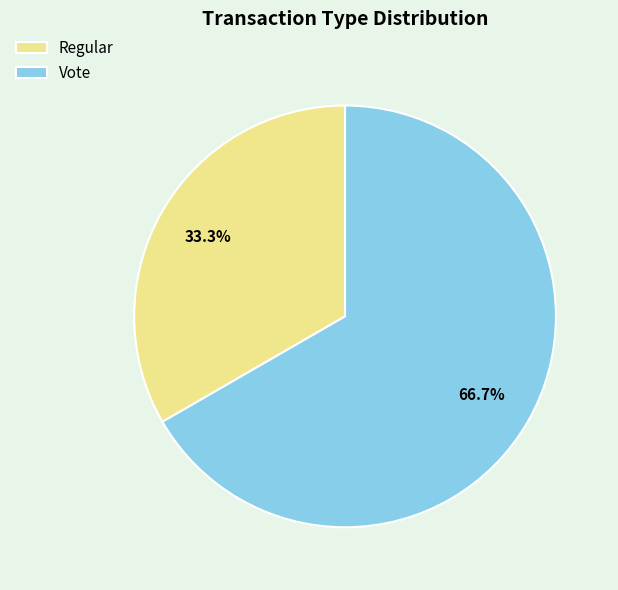

Is Regular the majority of the pie?

No